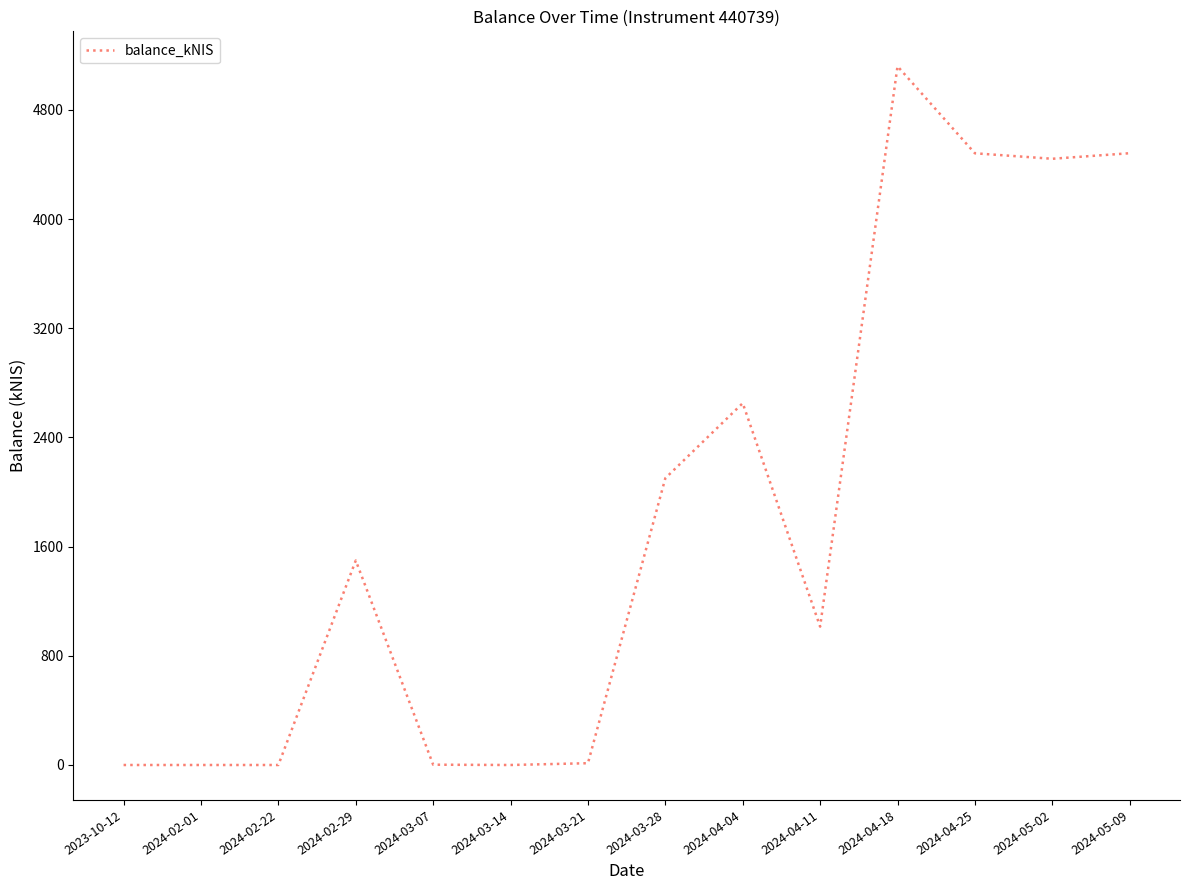

Is this an area chart (filled region under the line)?

No